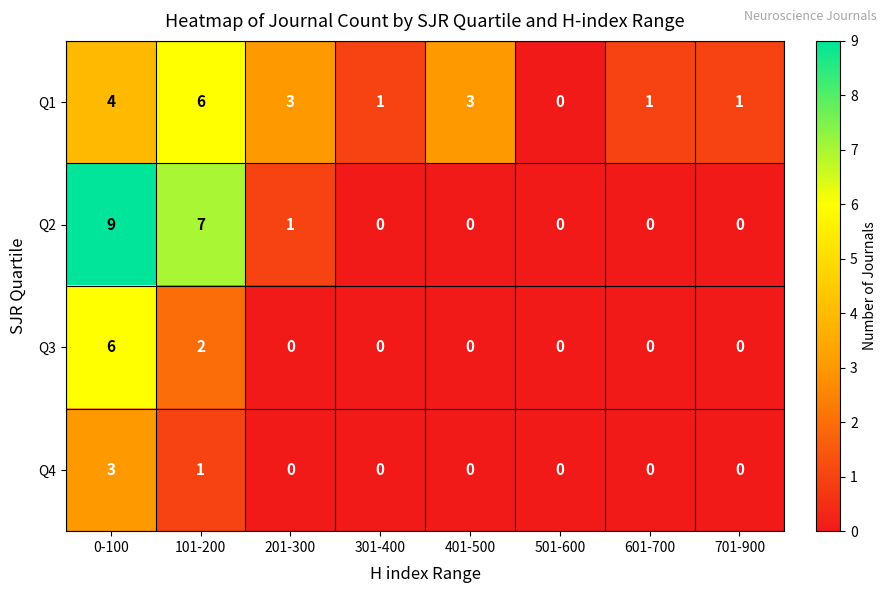

Which series changed the most between 0-100 and 601-700?

Q2